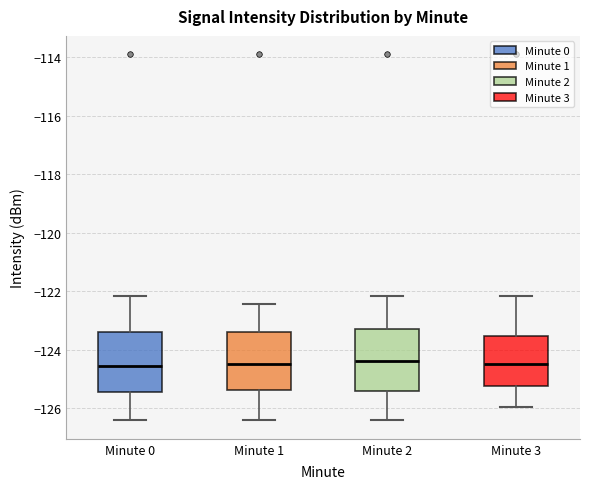

Reading left to right, read every box against the y-axis: the position of its median line, the range the box covers, and the ends of its whiskers. The values are not printed on the chart, so give them approximately, as read against the axis.

Minute 0: median -124.6, box -125.4 to -123.4, whiskers -126.4 to -122.2
Minute 1: median -124.4, box -125.4 to -123.4, whiskers -126.4 to -122.4
Minute 2: median -124.4, box -125.4 to -123.4, whiskers -126.4 to -122.2
Minute 3: median -124.4, box -125.2 to -123.6, whiskers -126.0 to -122.2